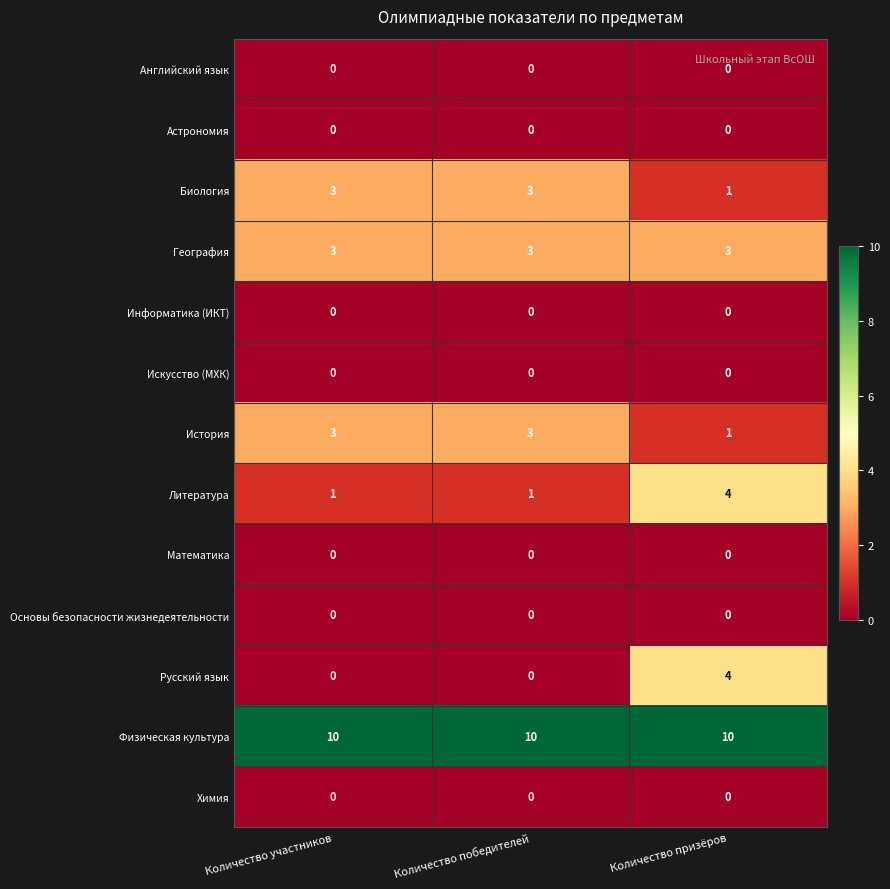

What is the sum of all География values?

9